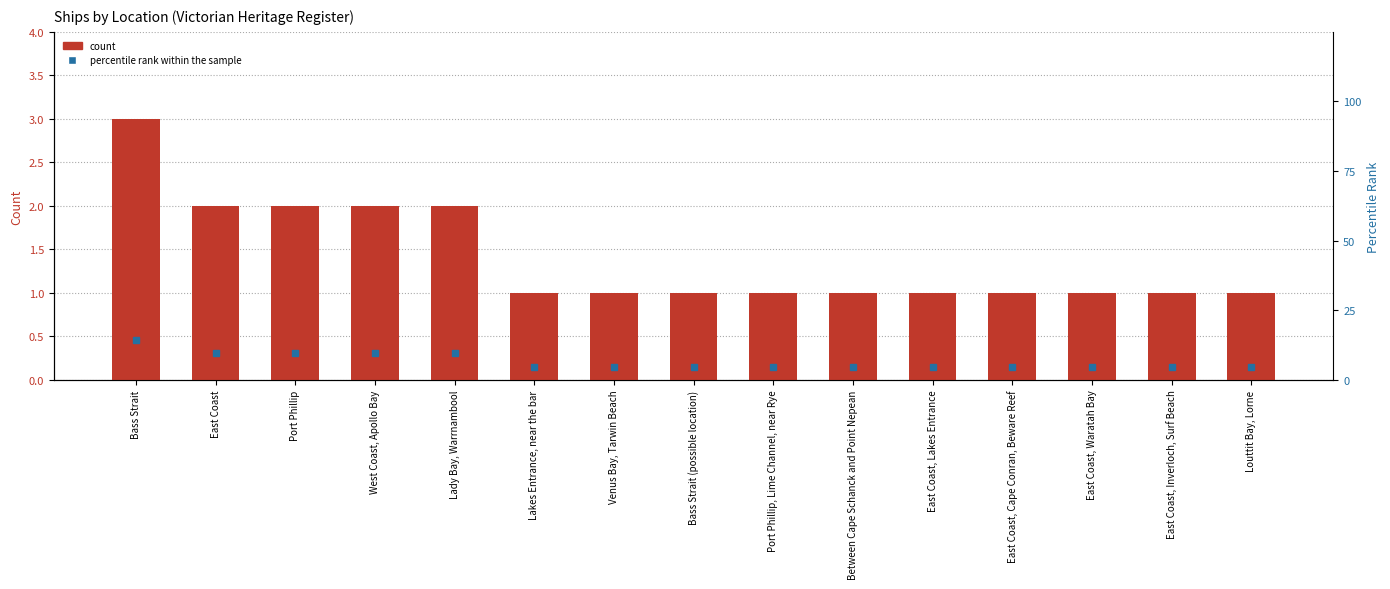

What are all the series names shown in the legend?

Count, percentile rank within the sample